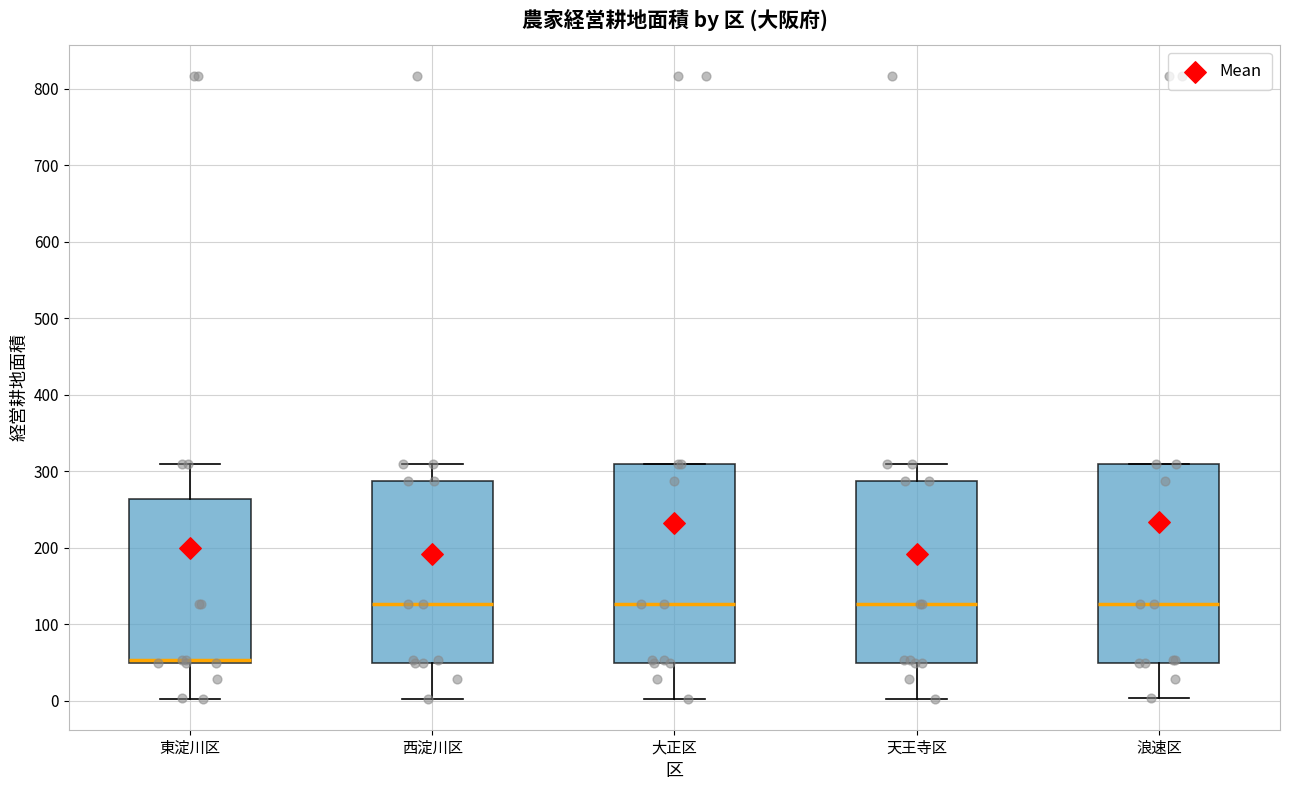

Which box's median line is the lowest?

東淀川区